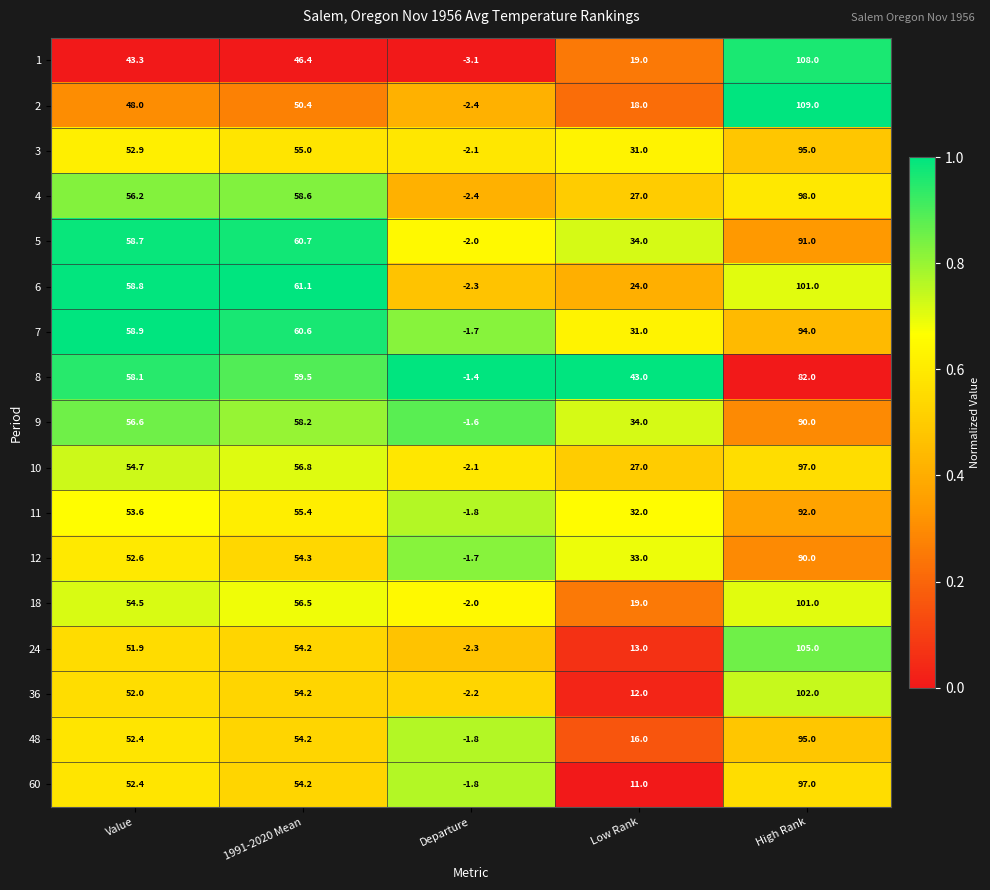

The 18 series shows 25.1 at Value. True or false?

False